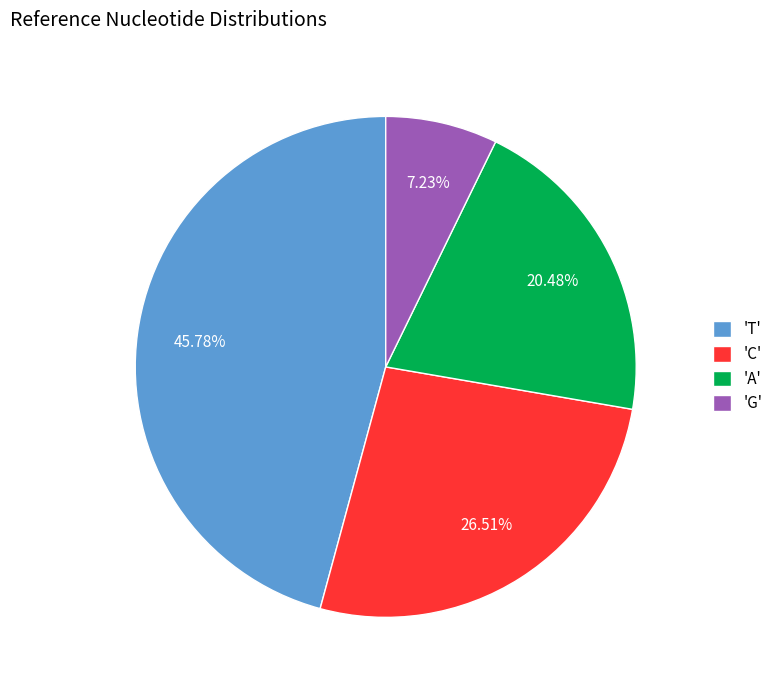

Between 'G' and 'T', which is larger?

'T'